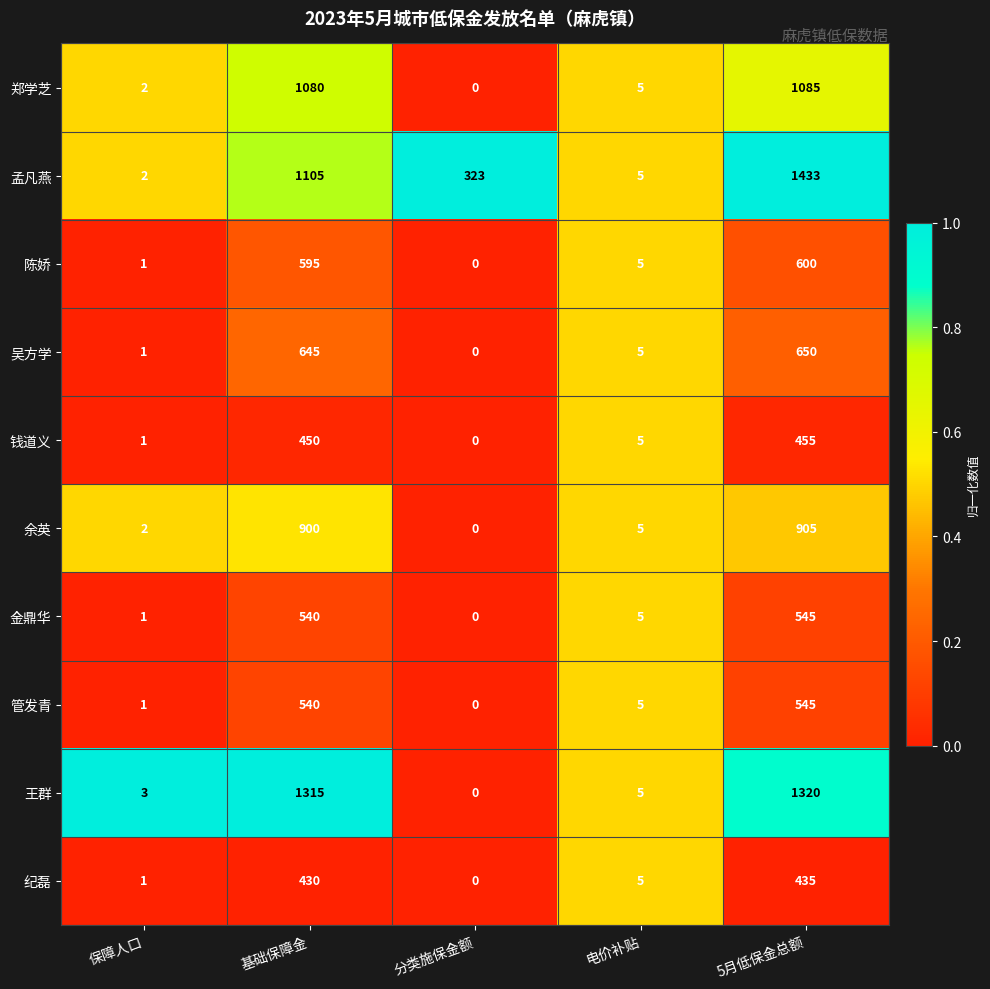

What is the sum of the 余英 values at 电价补贴 and 保障人口?

7